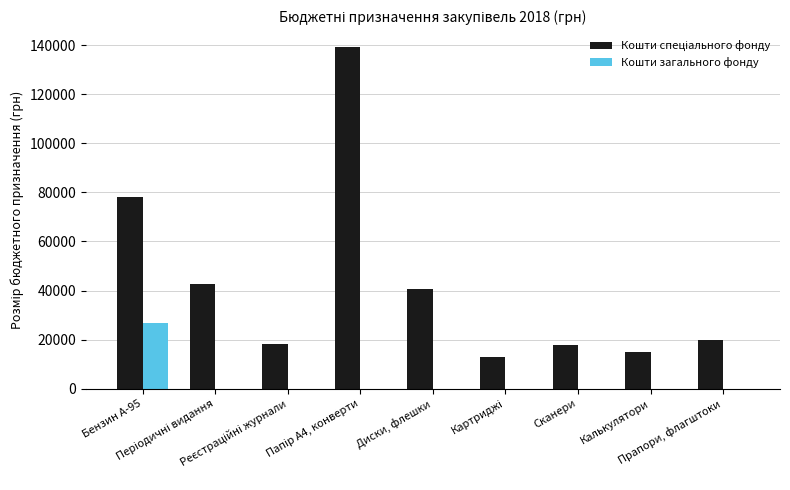

Is it true that Кошти загального фонду equals 12838.8 at Диски, флешки?

False